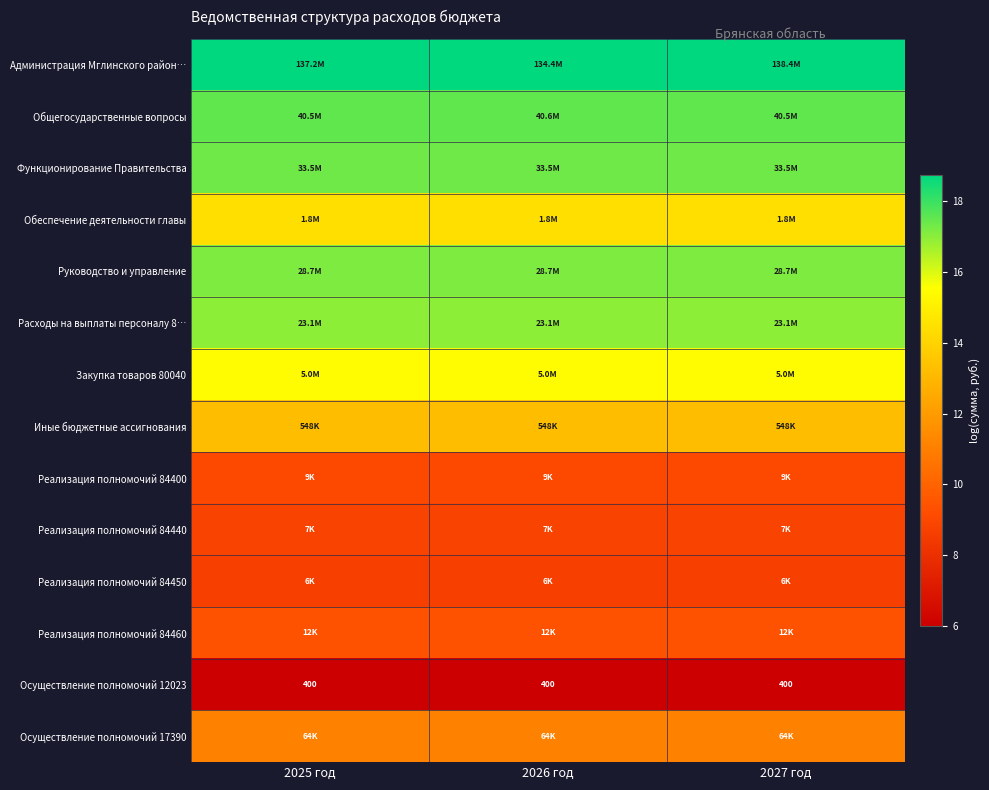

At which label is Обеспечение деятельности главы closest to 14?

2025 год